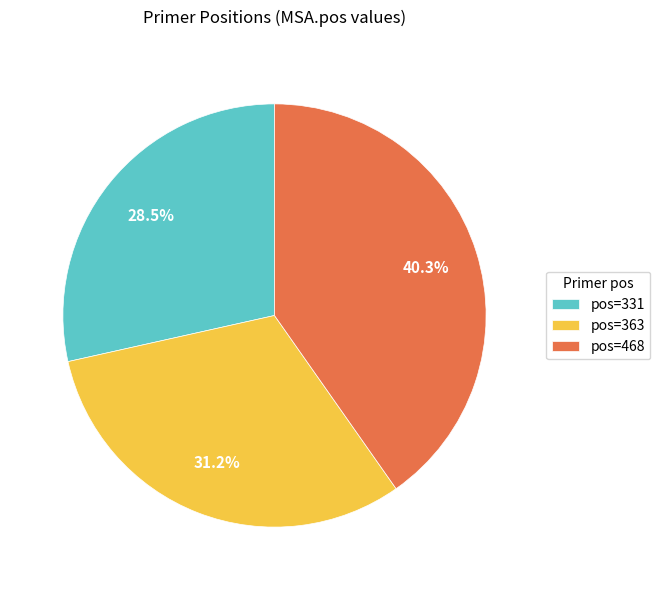

What is the smallest slice in the pie chart?

pos=331